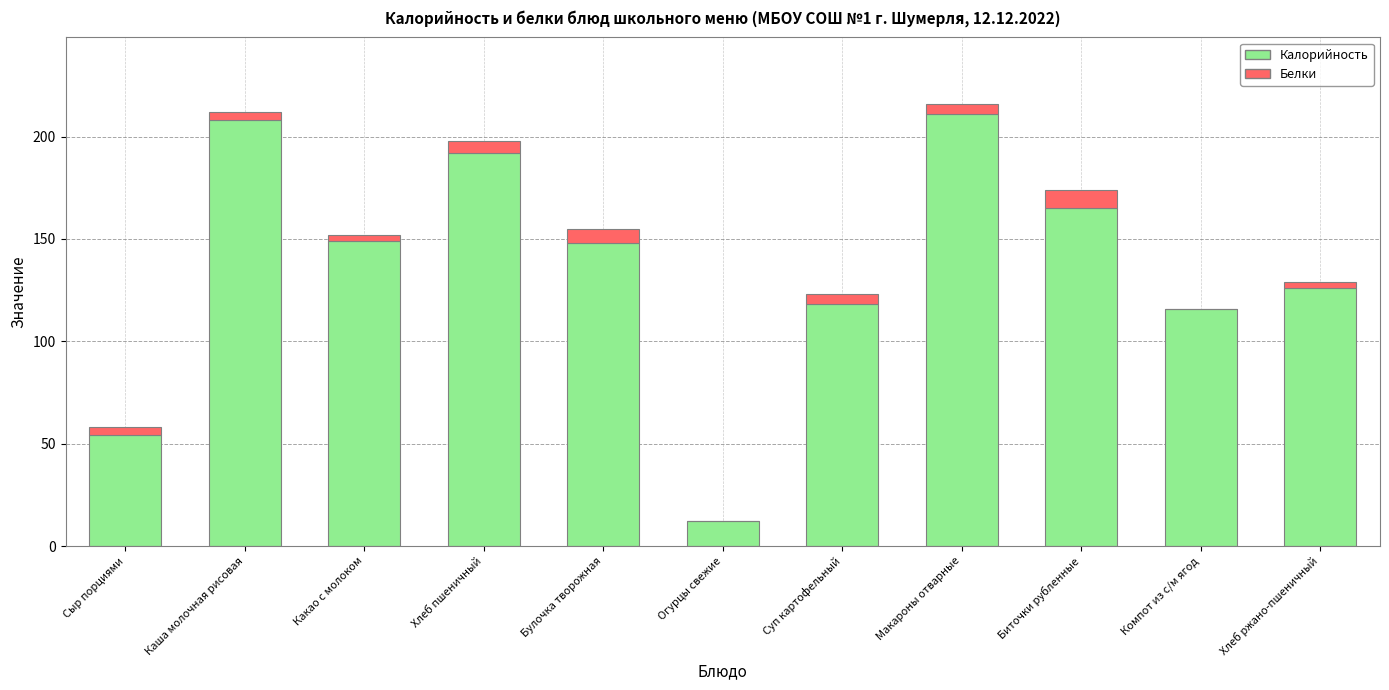

What is the sum of all Калорийность values?

1499